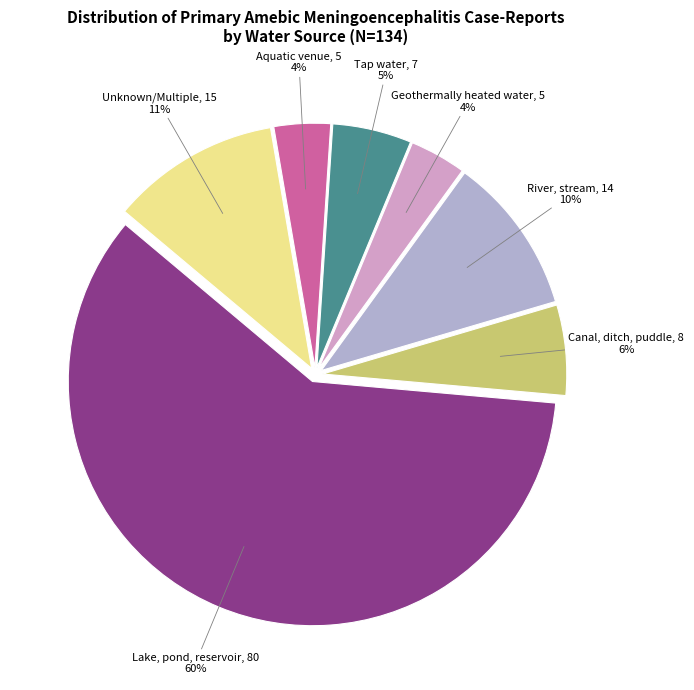

How many slices are in this pie chart?

7